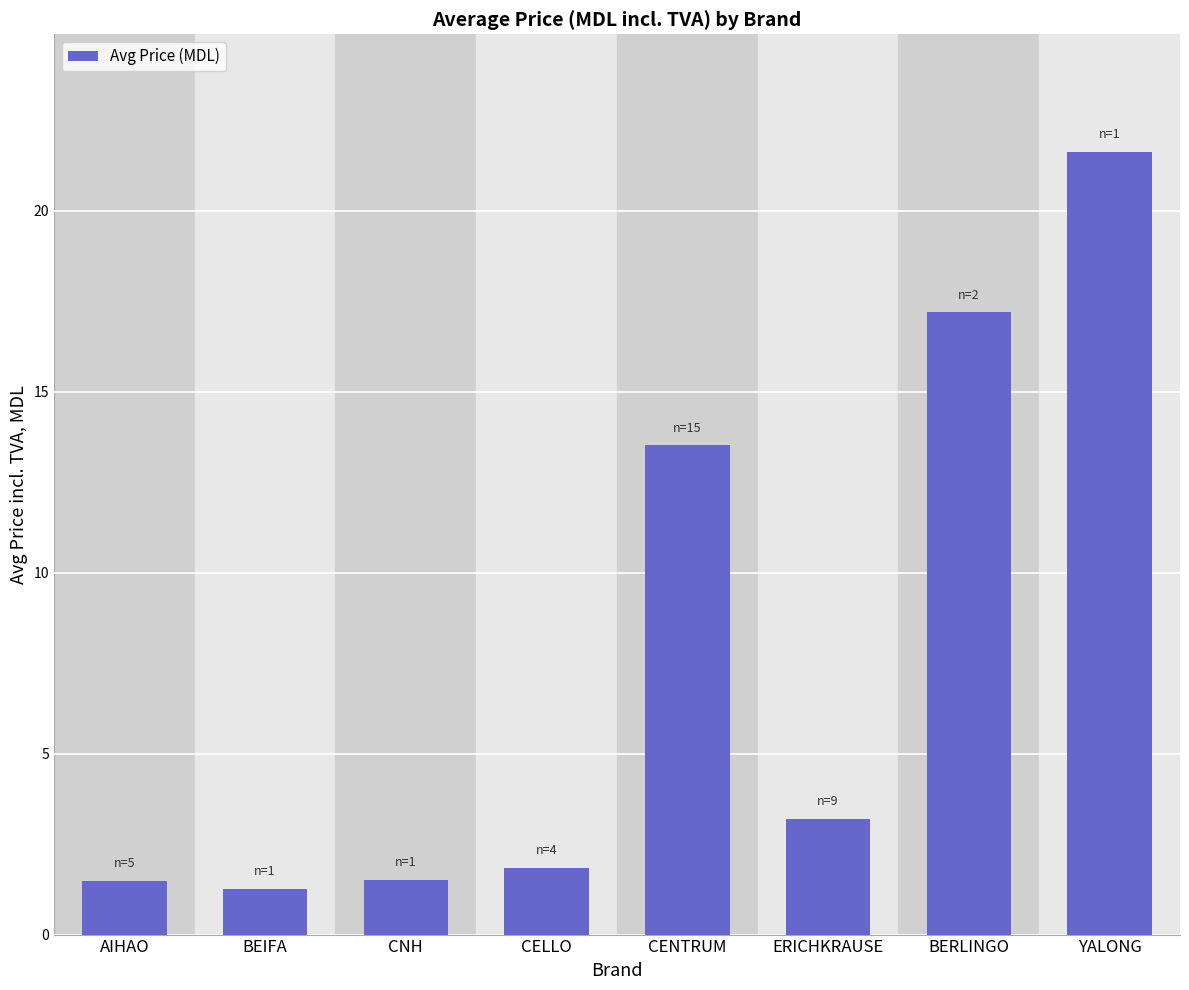

What position from the left is CELLO?

4